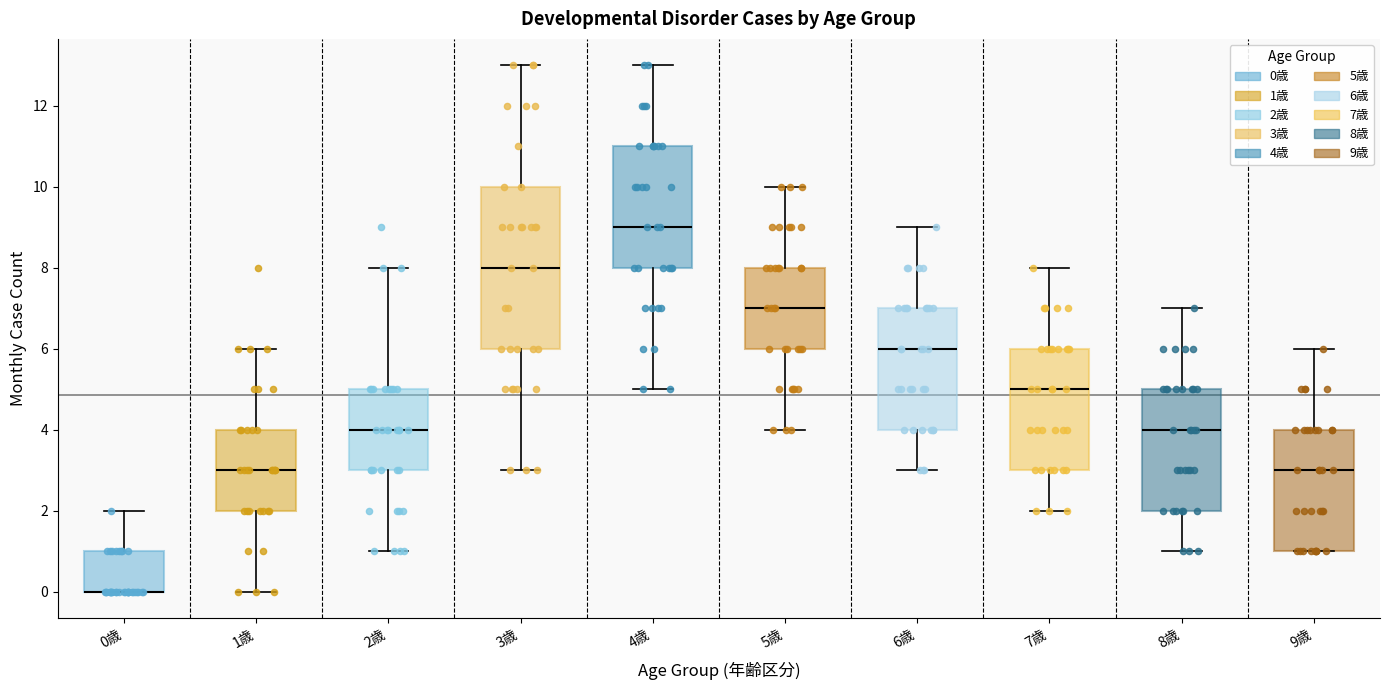

Which box is the tallest, from its lower edge to its upper edge?

3歳